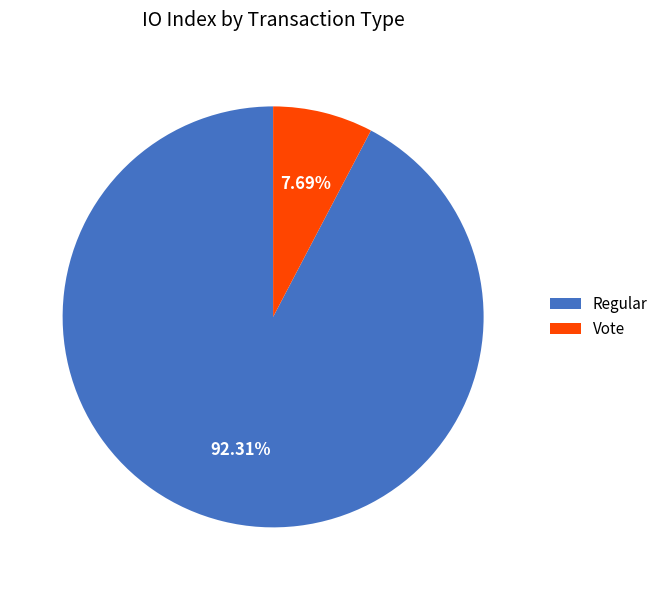

What is the ratio of the value at Regular to the value at Vote?

12.0